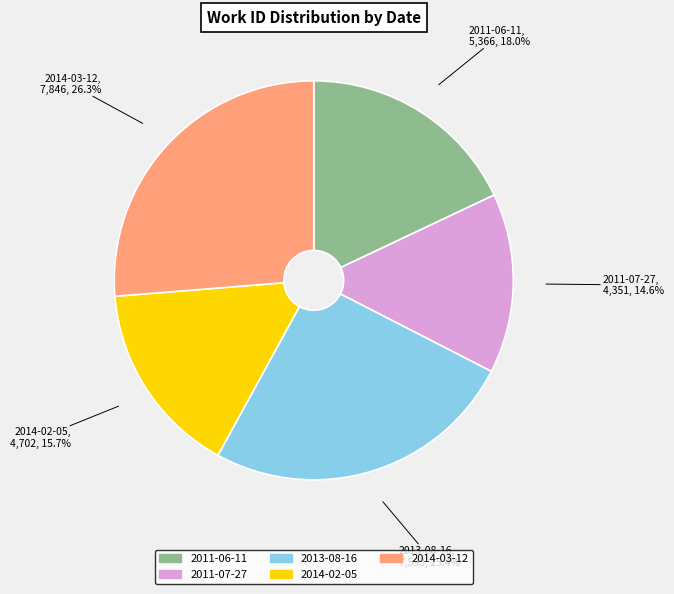

To the nearest percent, what is the average slice percentage?

20%